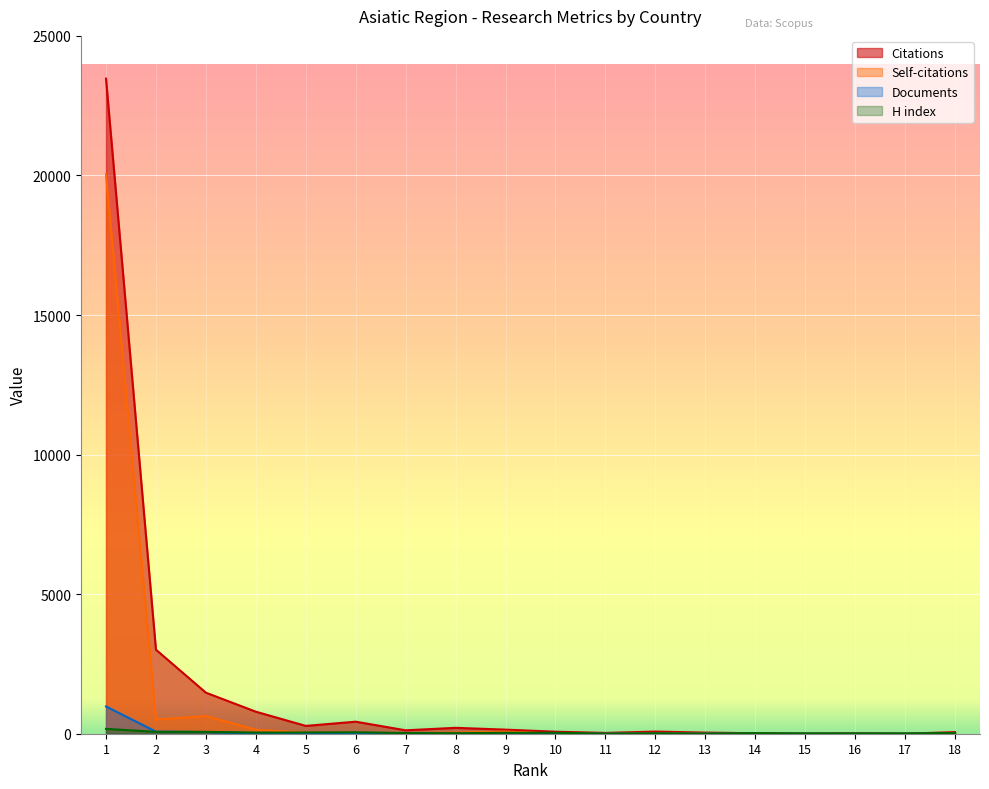

What is the highest value of the Citations series?

23468